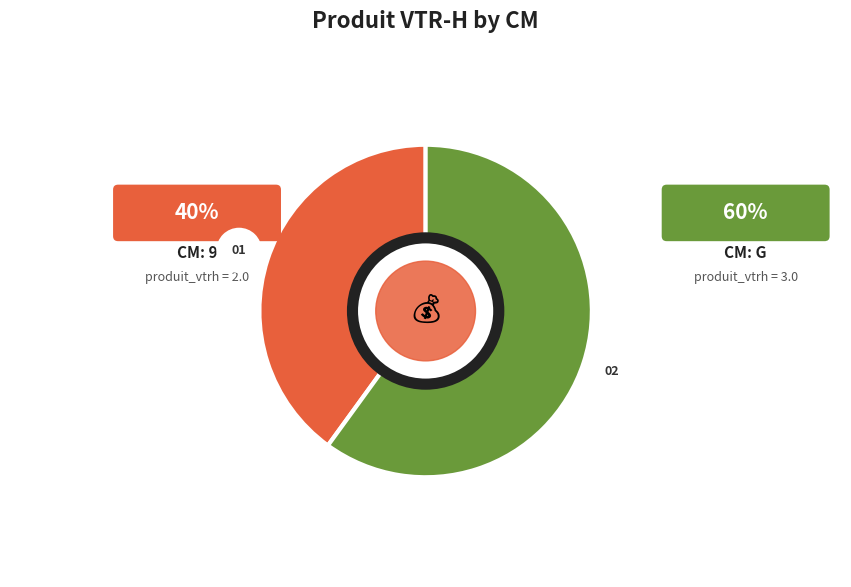

Count the number of slices in the pie.

2